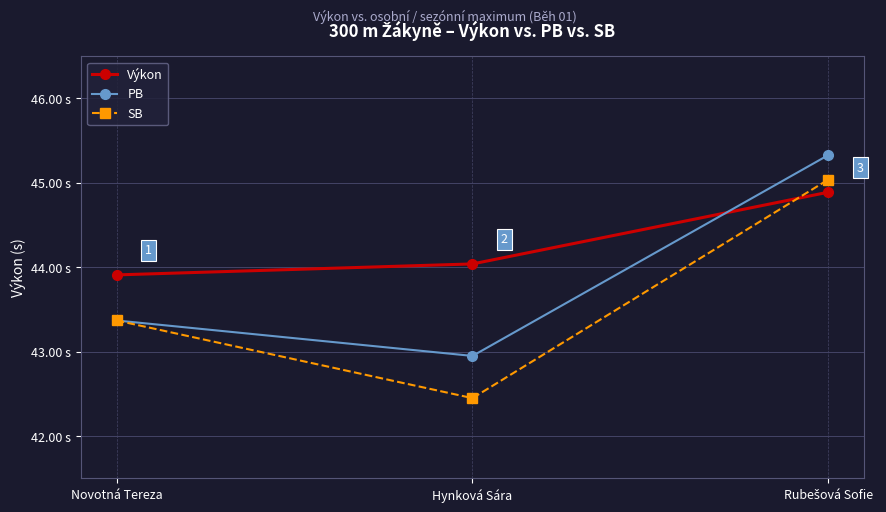

Which has a higher value, Hynková Sára or Novotná Tereza?

Hynková Sára